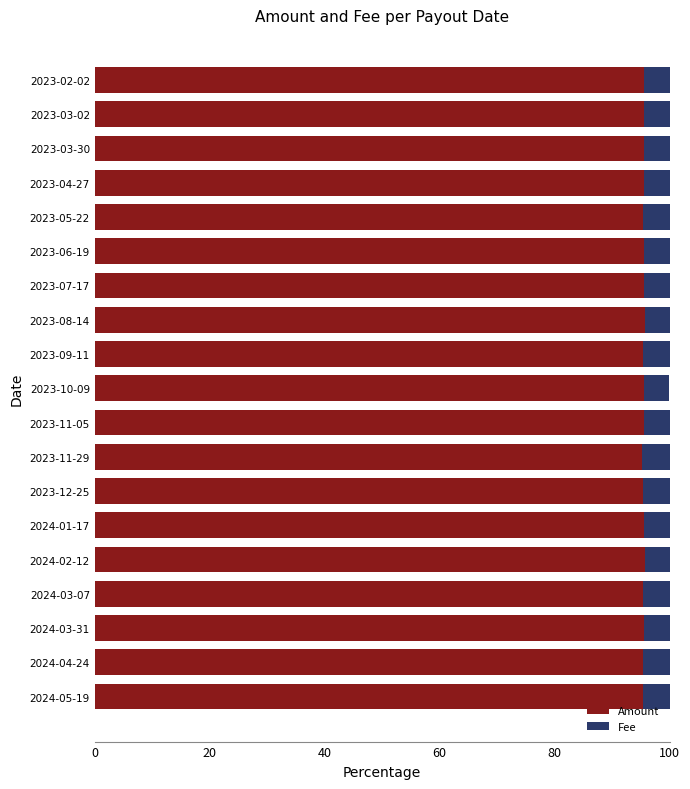

What is the total value across all series at 2024-03-07?

100.0